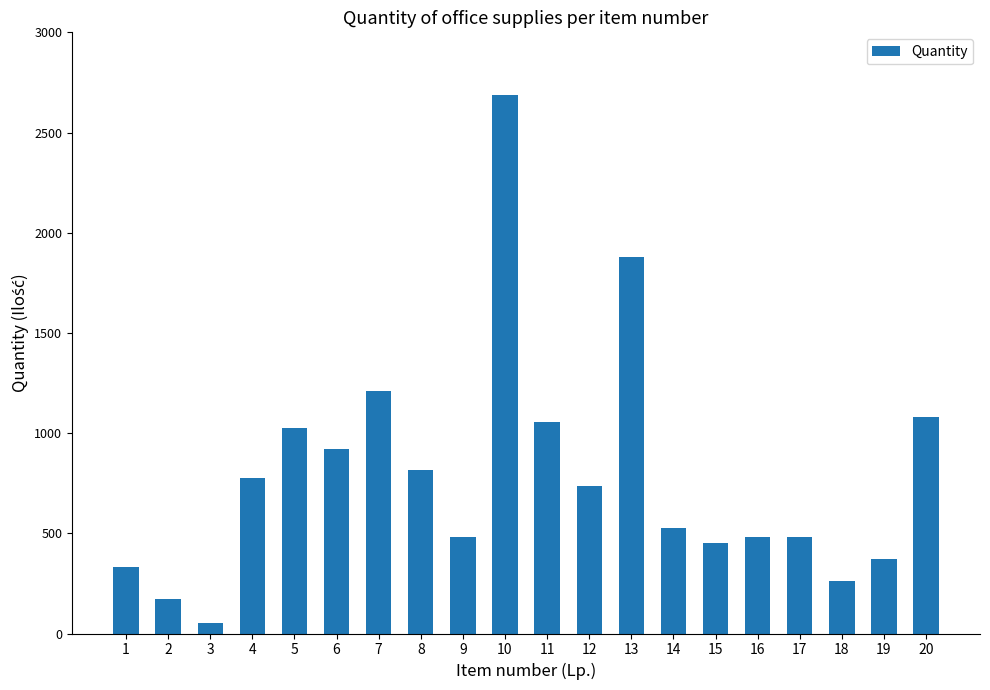

Are the bars grouped side by side (vs. stacked)?

No